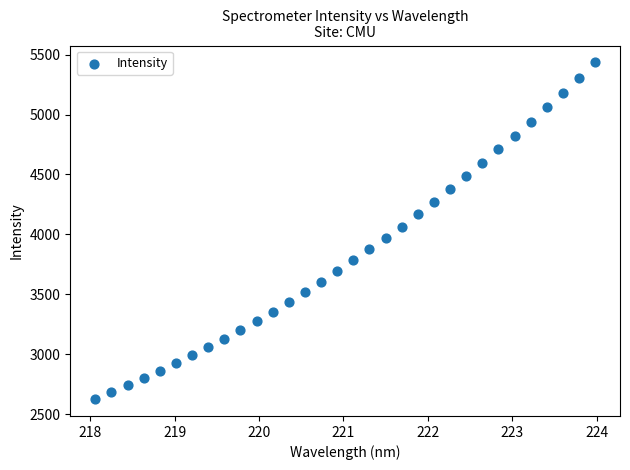

What is the range of Y values (max minus min)?

2809.2